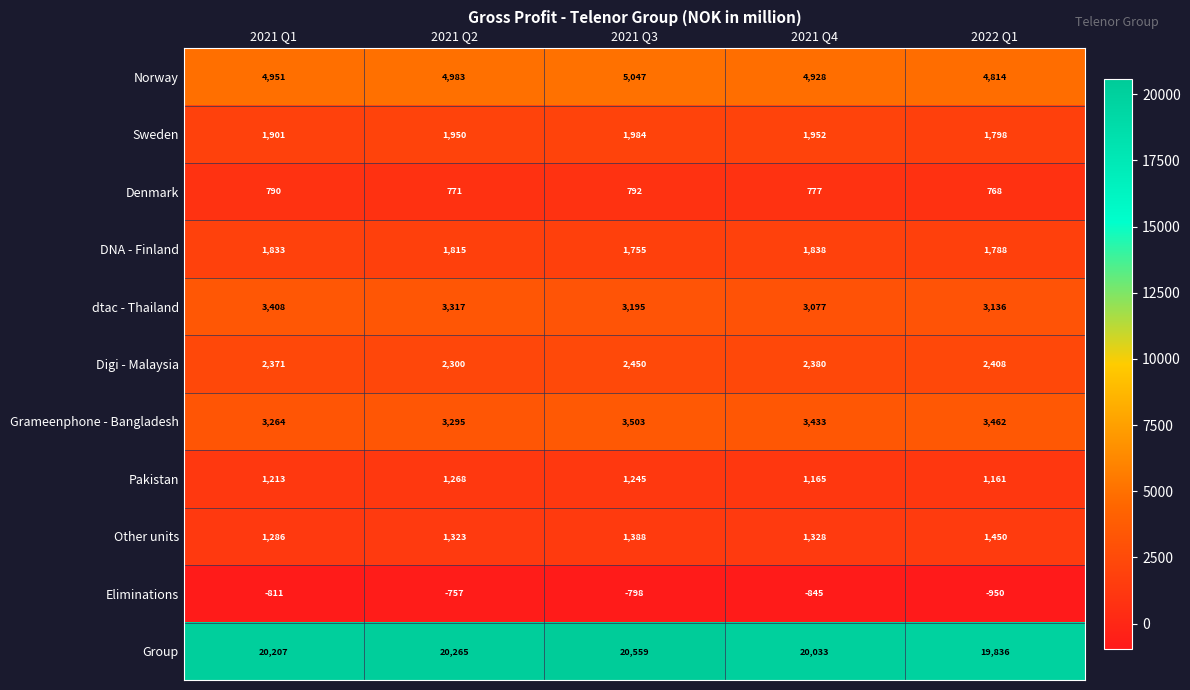

Which series has the largest total across all categories?

Group